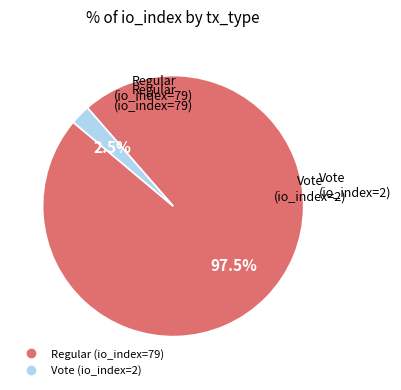

Which slice is the smallest?

Vote (io_index=2)